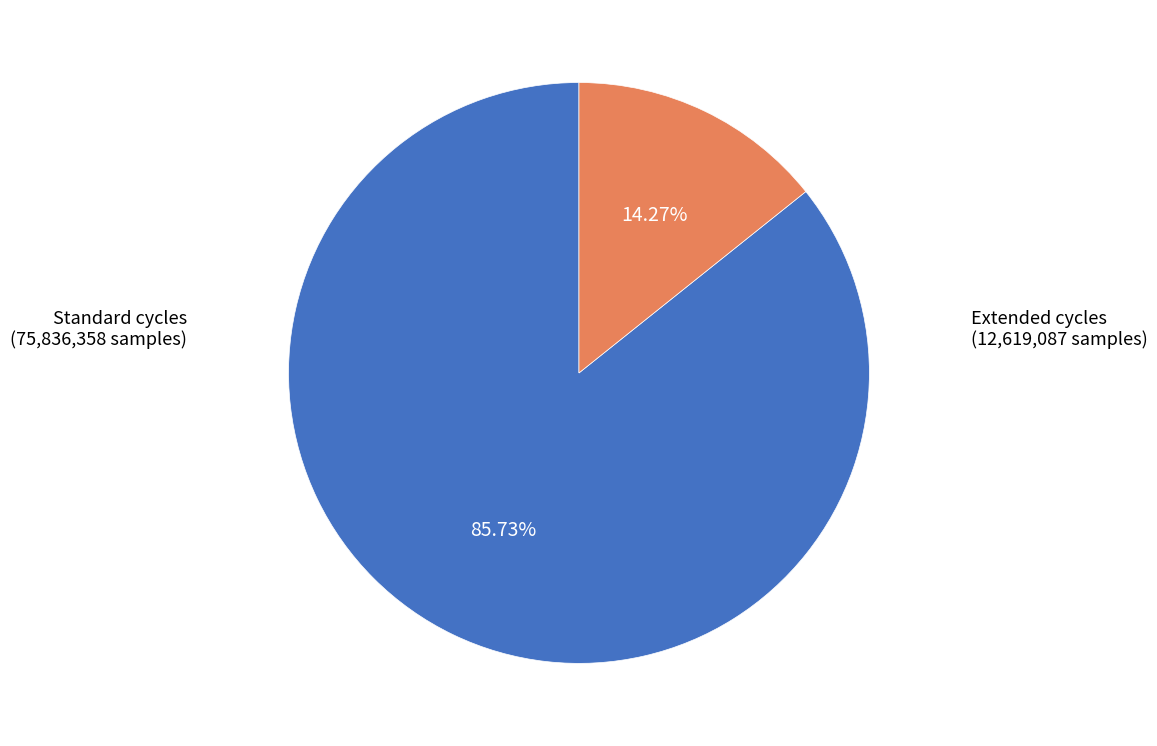

Is there a majority slice in this chart?

Yes